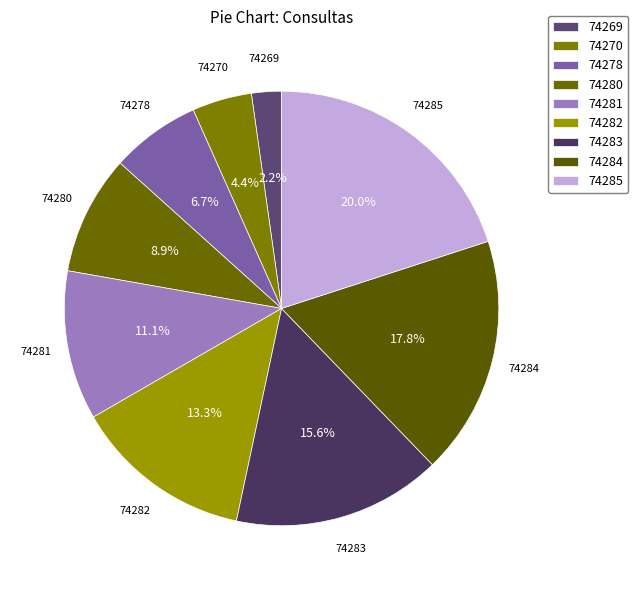

True or false: 74280 accounts for 3% of the total.

False